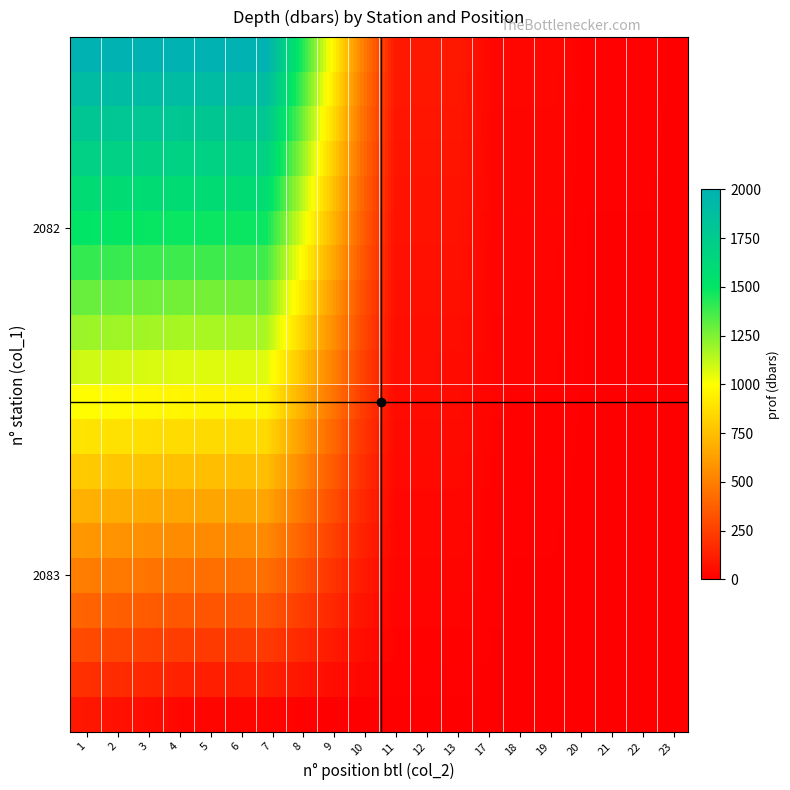

At which category does the chart reach its peak across all series?

4